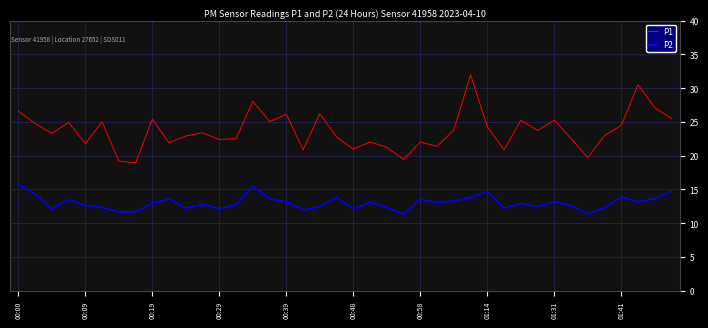

Rank the series by their average value, from highest to lowest.

P1, P2